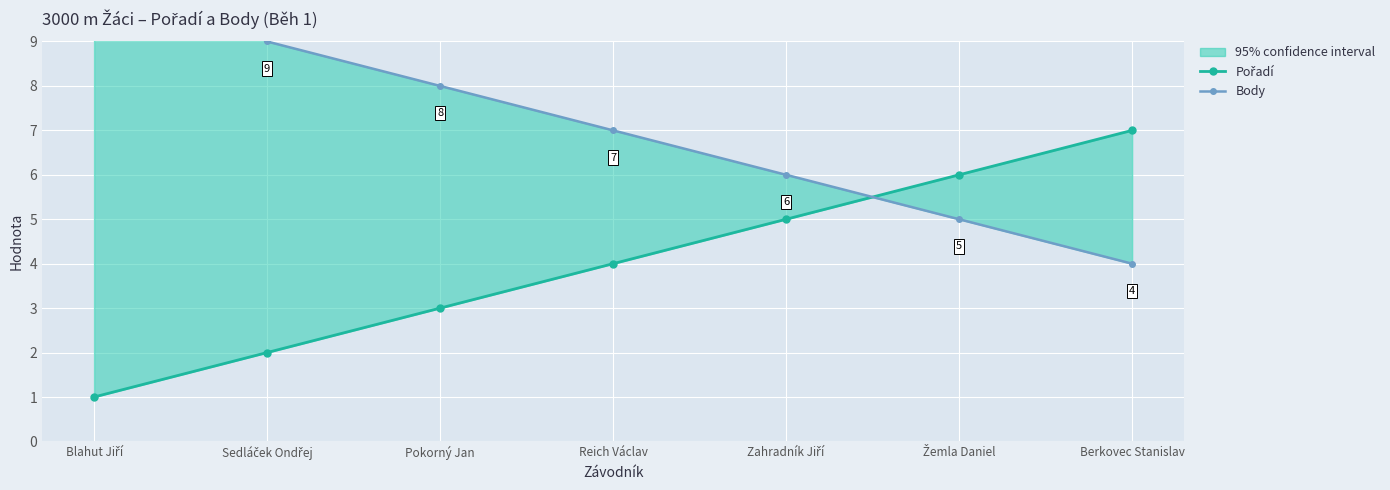

List the series in order of their overall mean, lowest first.

Pořadí, Body